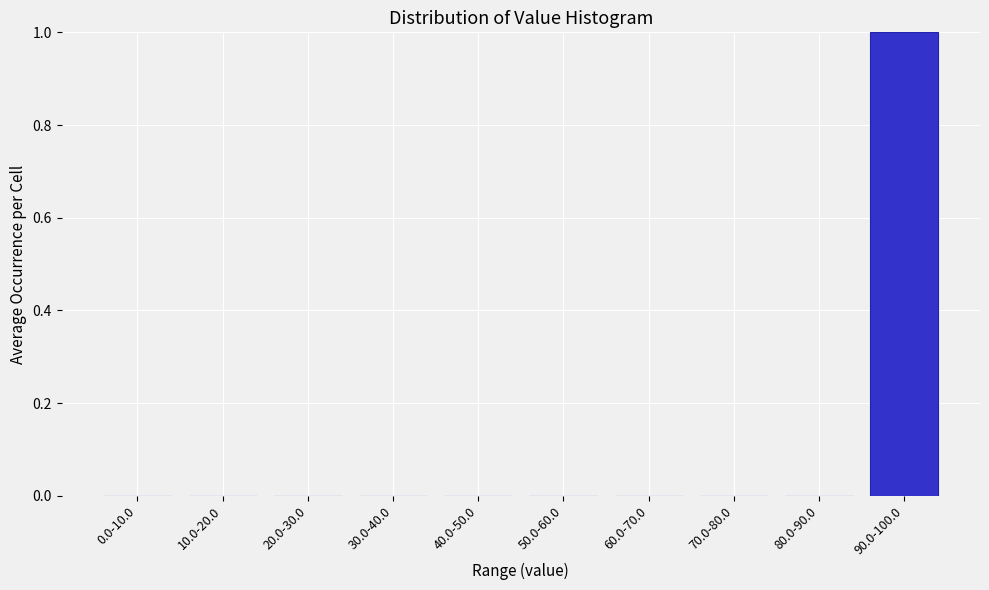

Reading left to right, list all the values displayed in this chart.

0.0-10.0=0	10.0-20.0=0	20.0-30.0=0	30.0-40.0=0	40.0-50.0=0	50.0-60.0=0	60.0-70.0=0	70.0-80.0=0	80.0-90.0=0	90.0-100.0=1